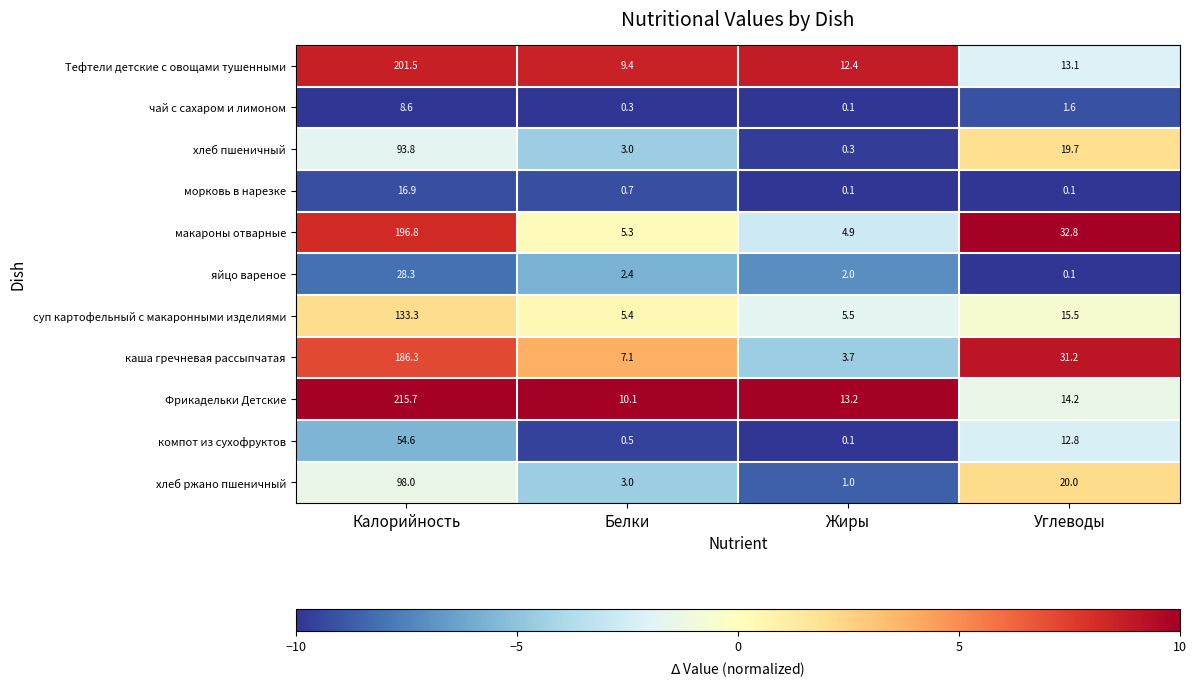

Rank the categories by каша гречневая рассыпчатая value from lowest to highest.

Жиры, Белки, Углеводы, Калорийность